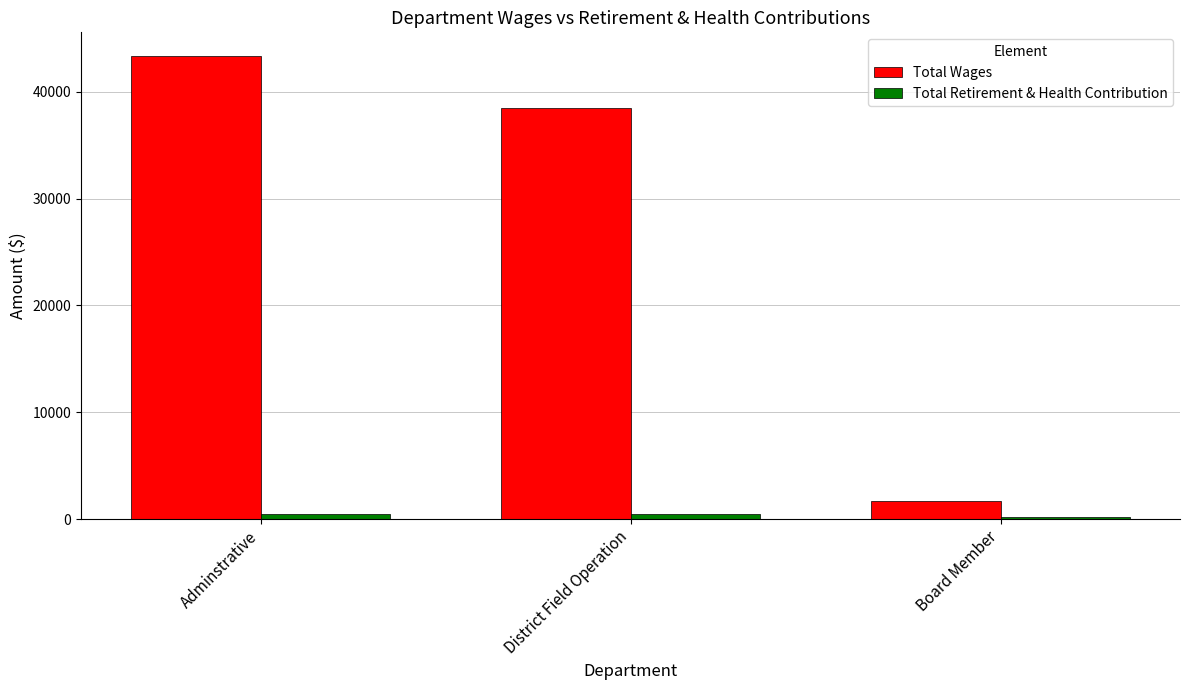

At how many categories does at least one series exceed 30103?

2